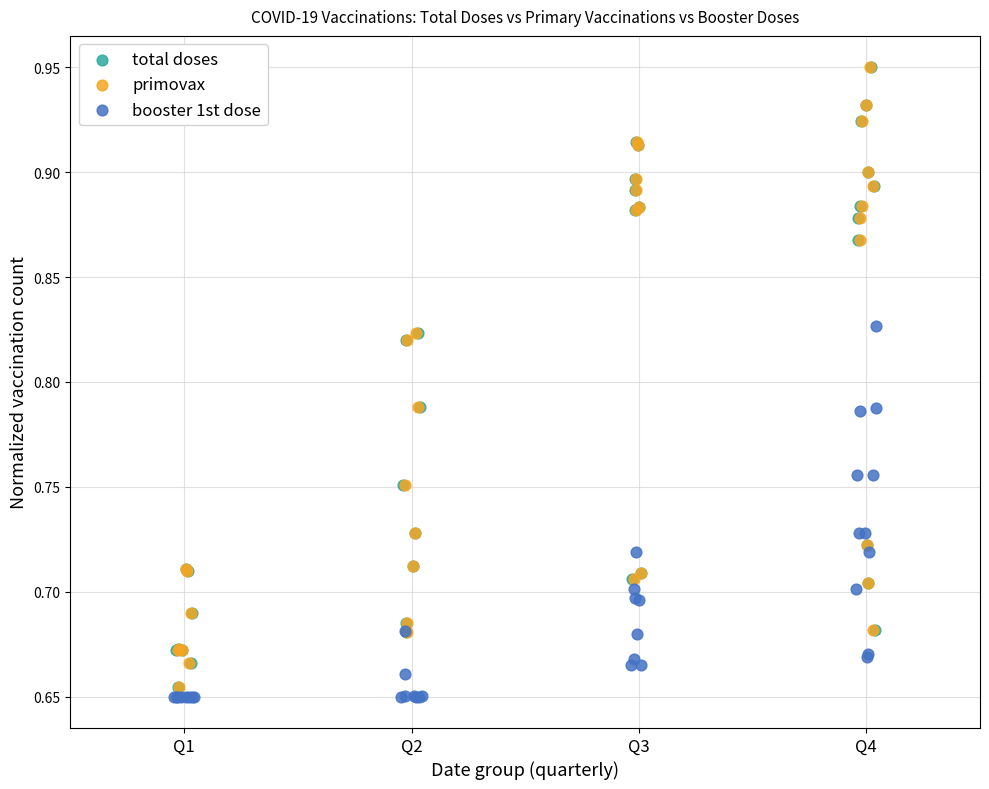

Which series contains the lowest Y value?

booster 1st dose